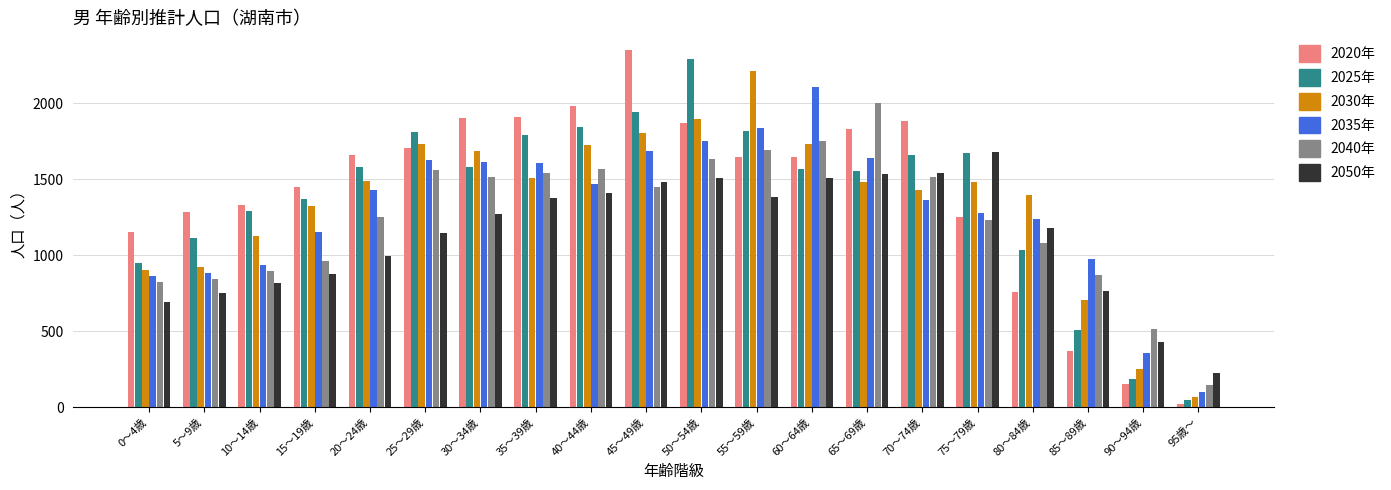

Which category has the highest value in the 2025年 series?

50～54歳